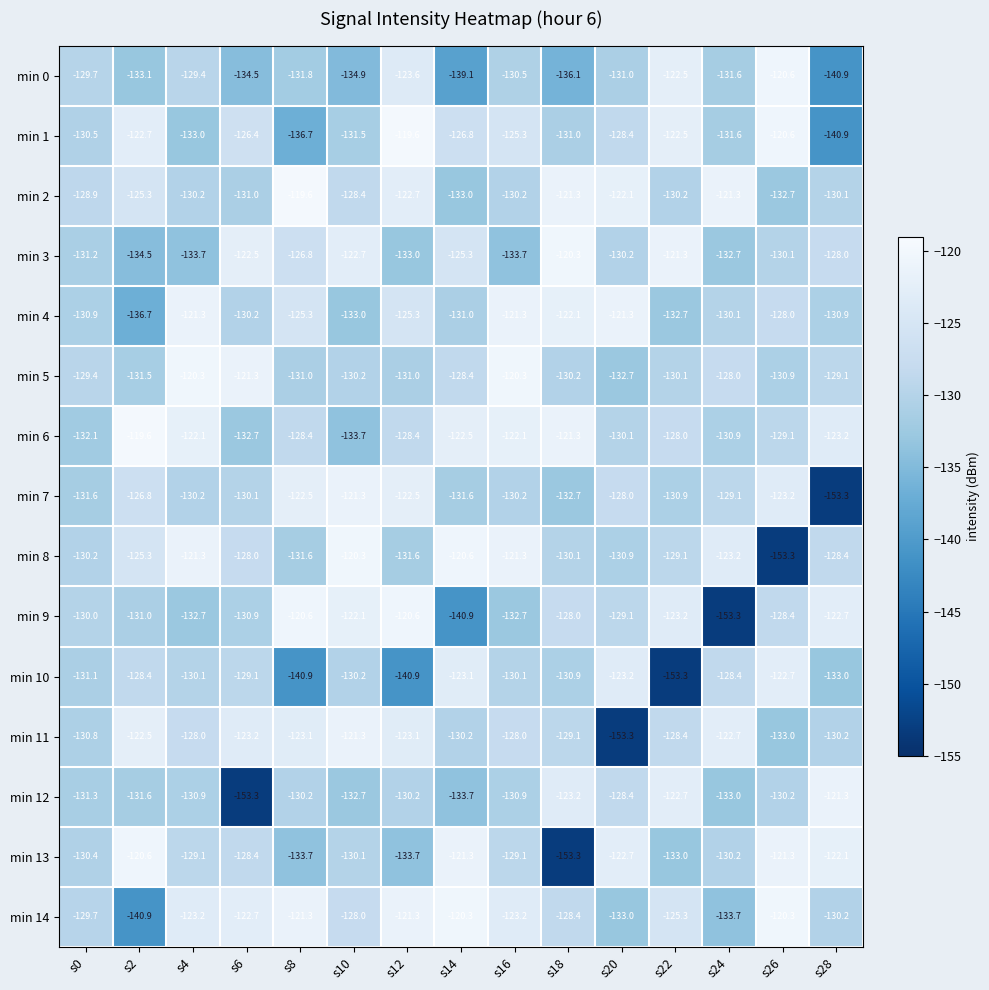

Read the min 3 value at s22.

-121.3